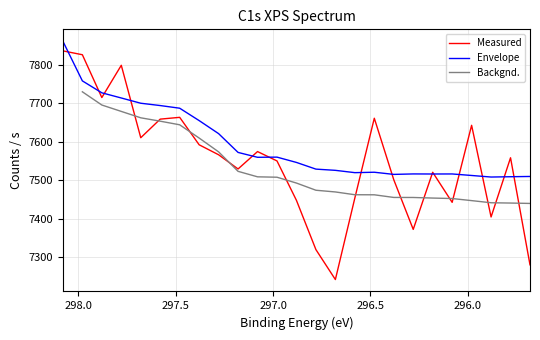

Which series has the widest spread of values?

Measured